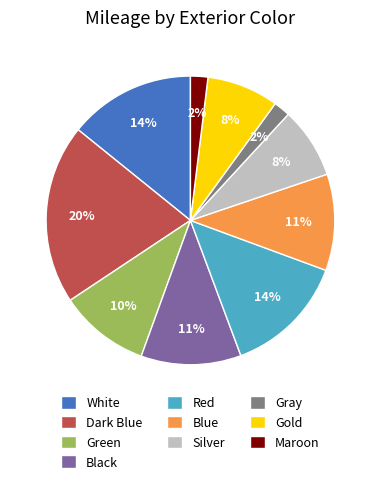

True or false: Blue accounts for 1% of the total.

False